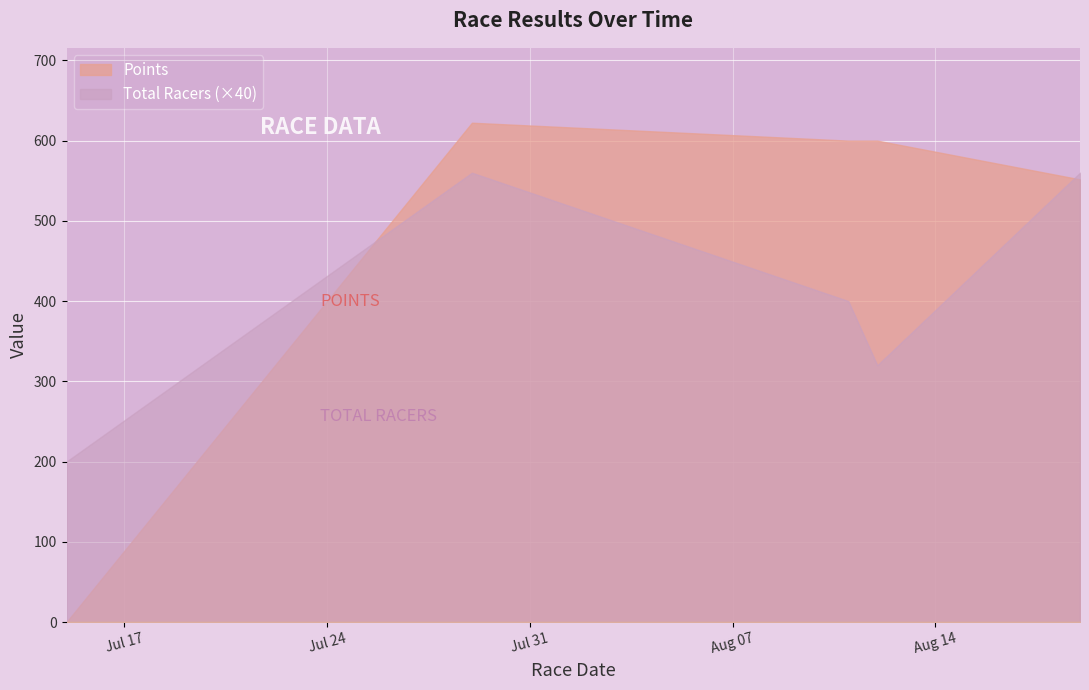

True or false: Points has a value of 551.7 at 2012-08-19.

True